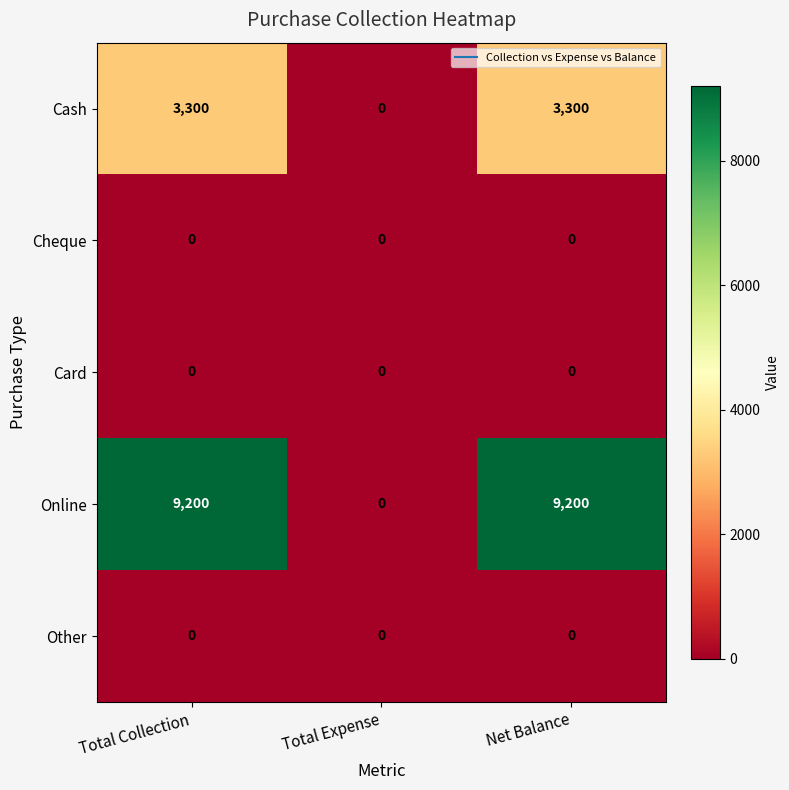

The value of Online at Total Collection is 9200. True or false?

True